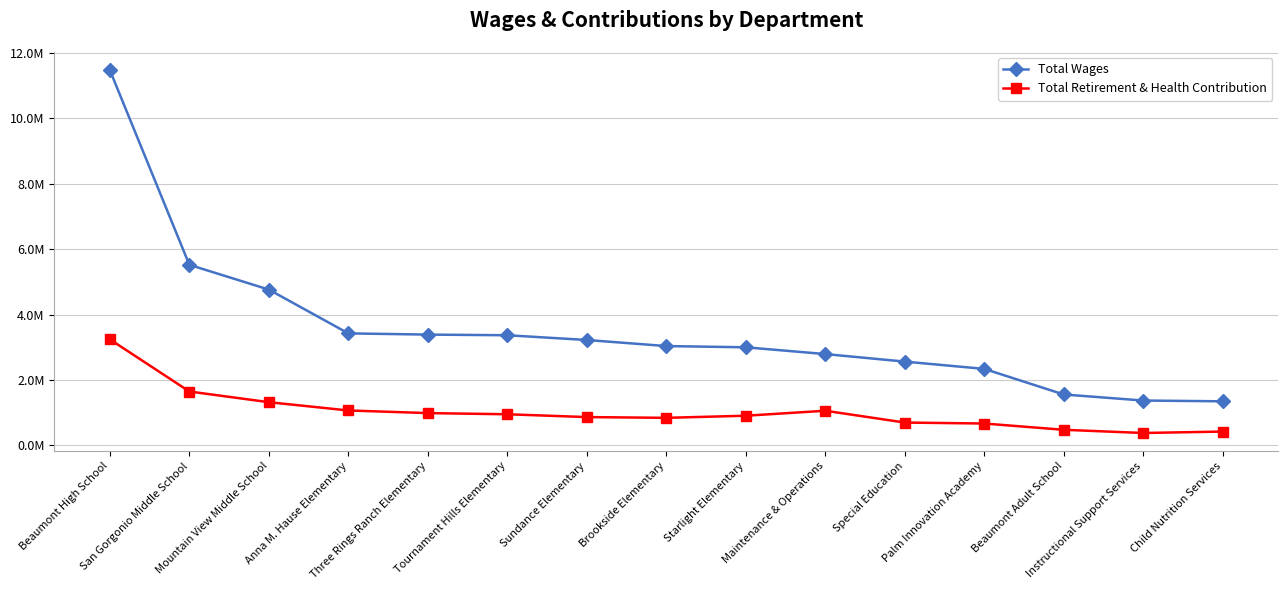

List the series in order of their overall mean, lowest first.

Total Retirement & Health Contribution, Total Wages